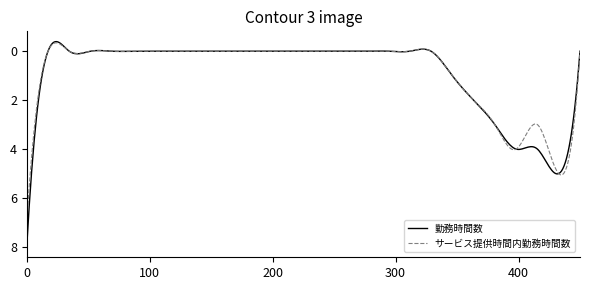

What is the highest value of the 勤務時間数 series?

8.0